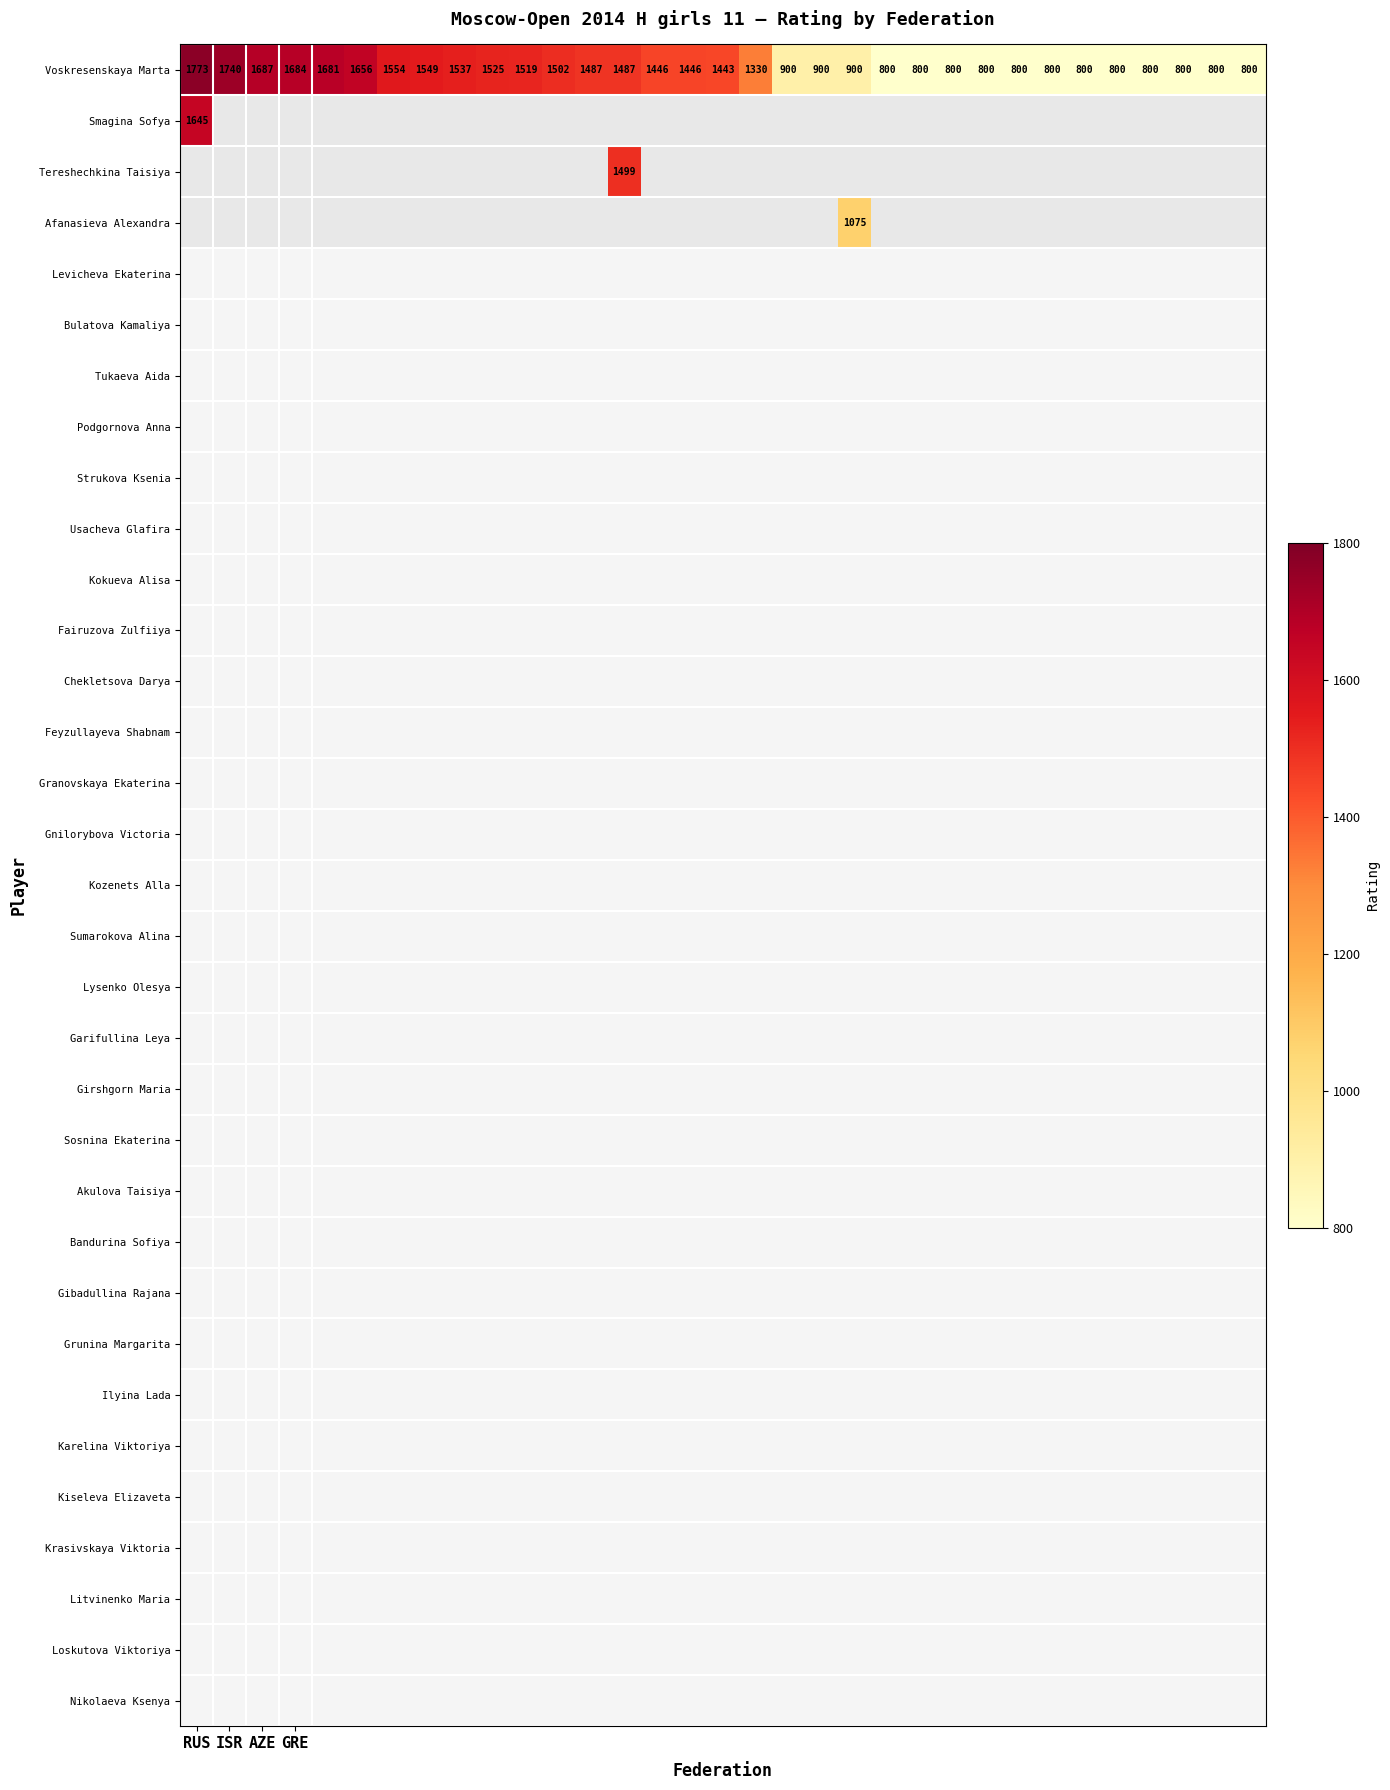

What is the greatest value displayed?

1773.0